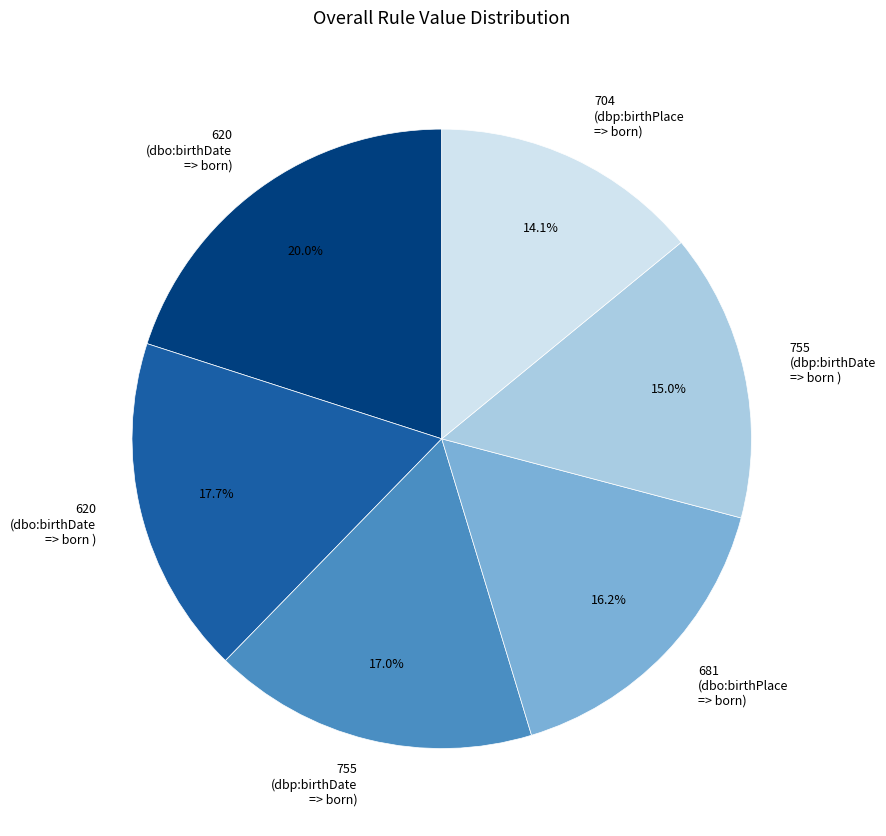

Does any single category account for the majority?

No